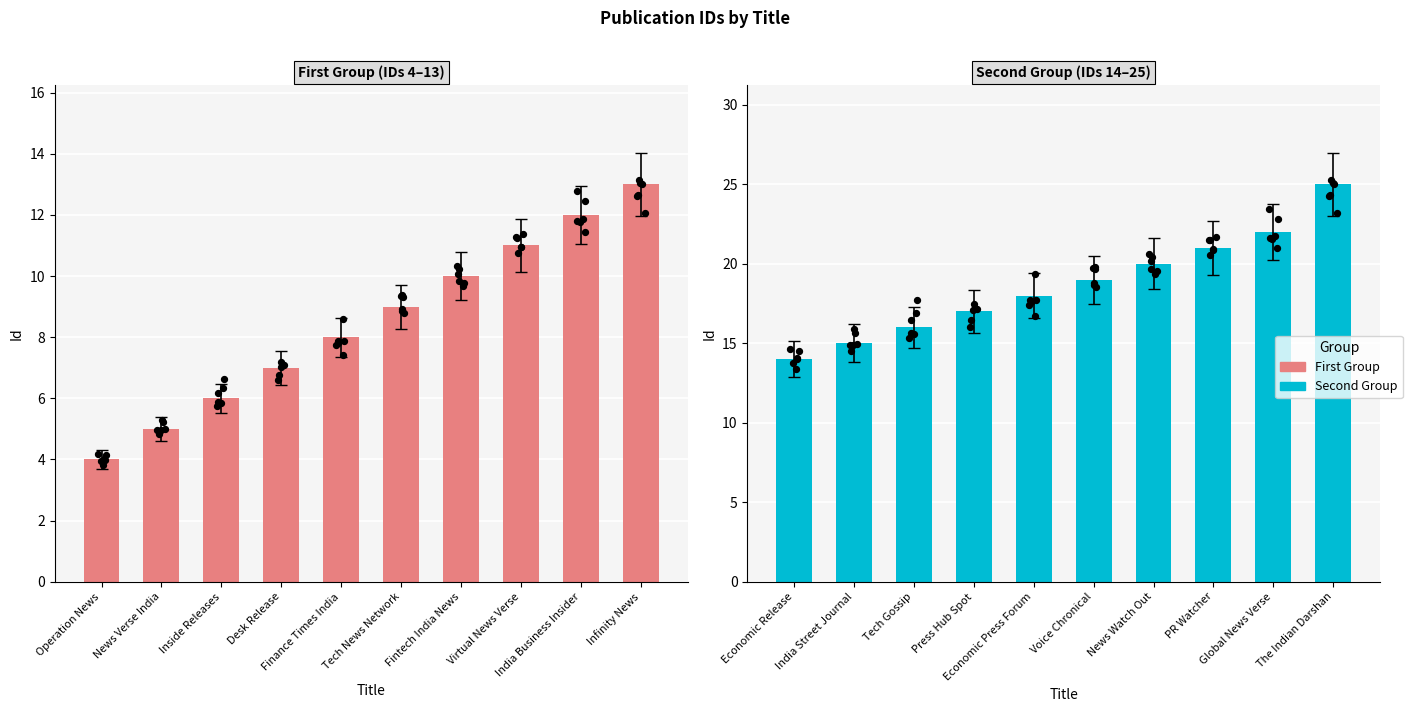

Which series has the largest Y range (max minus min)?

Second Group (IDs 14–25)